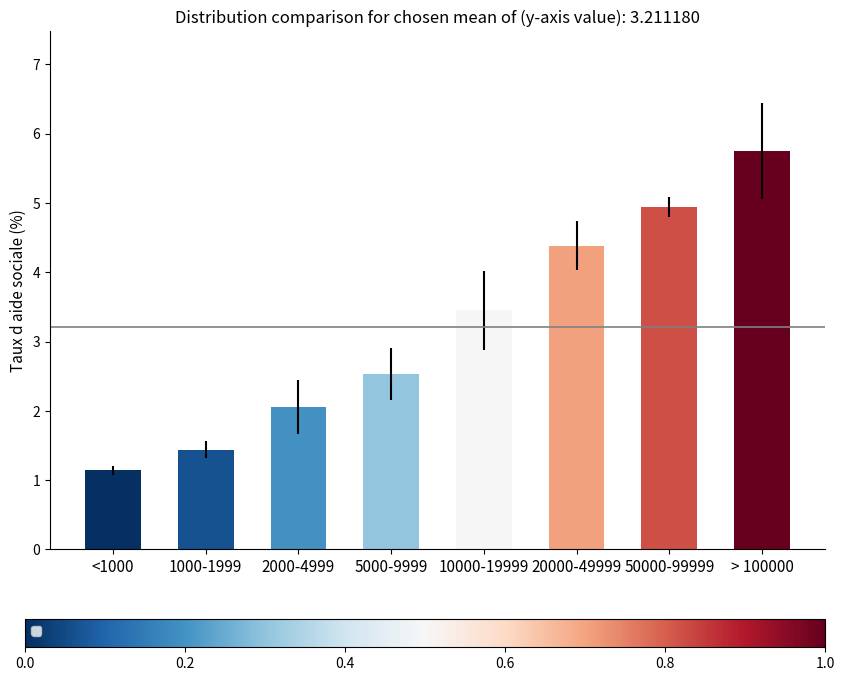

What is the ratio of the value at 1000-1999 to the value at > 100000?

0.3